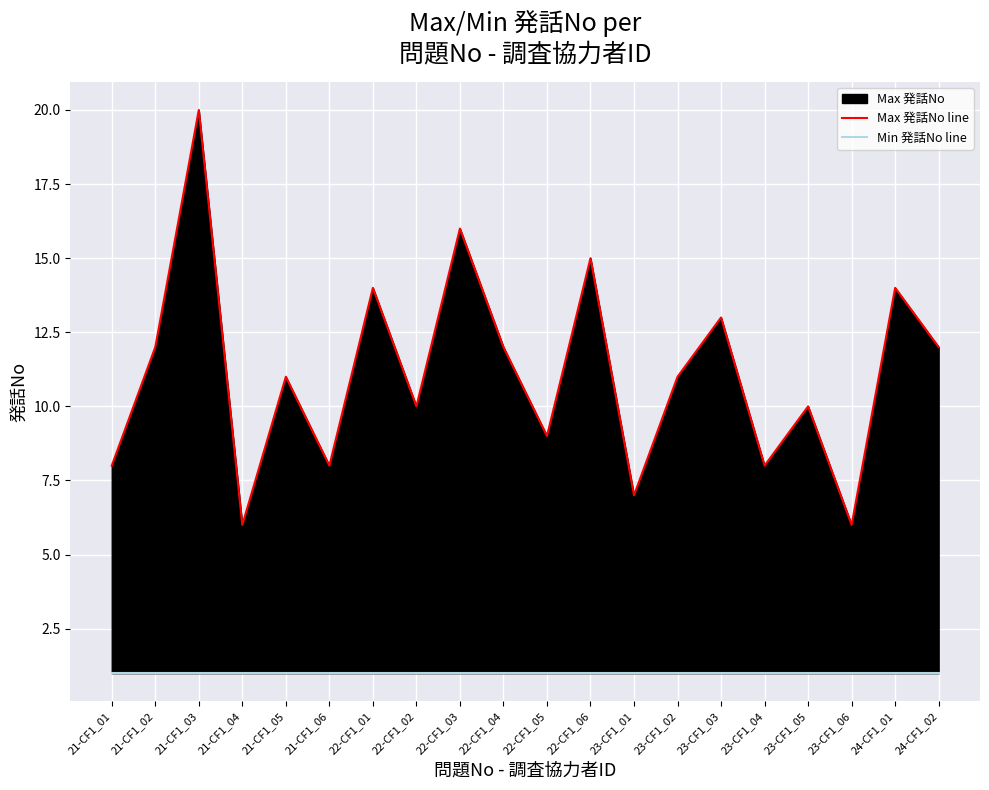

What position from the left is 21-CF1_03?

3